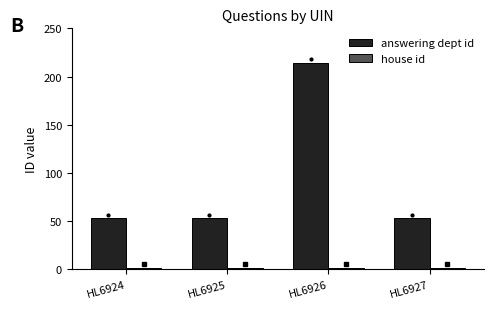

Which series has the widest spread of values?

answering dept id